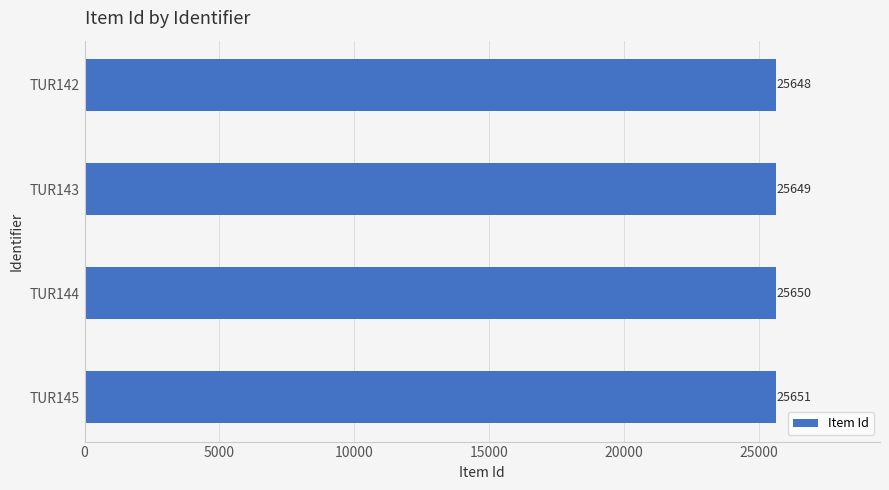

How many series are shown in this chart?

1